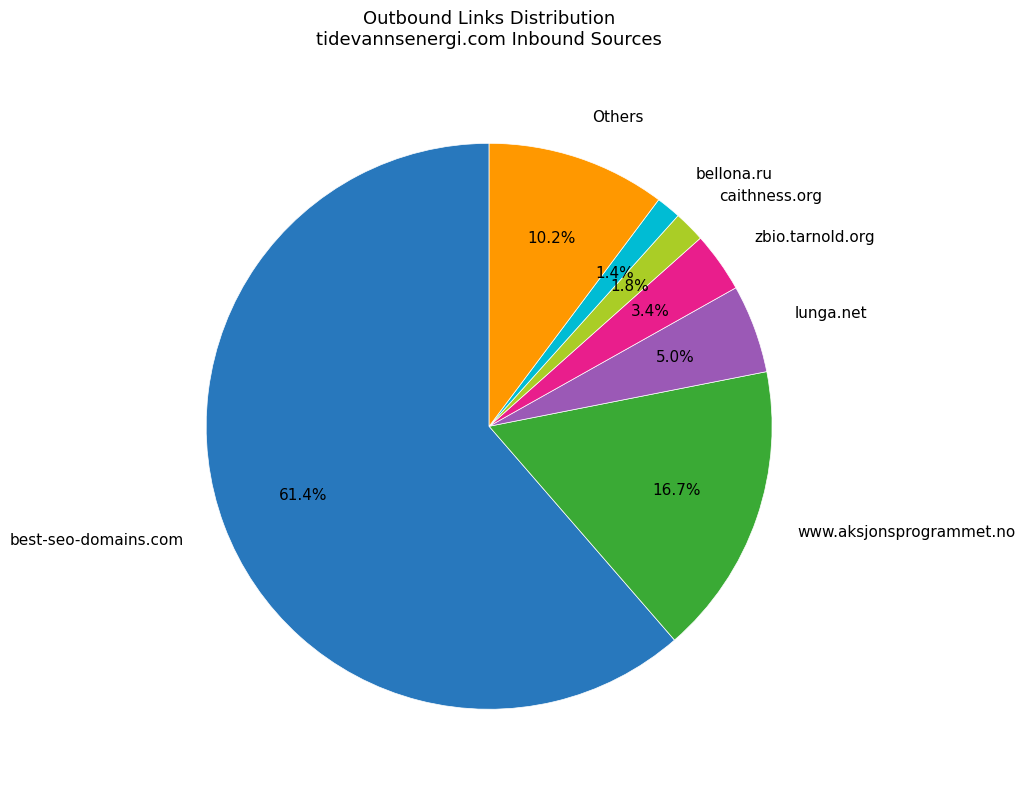

Which slice is the largest?

best-seo-domains.com